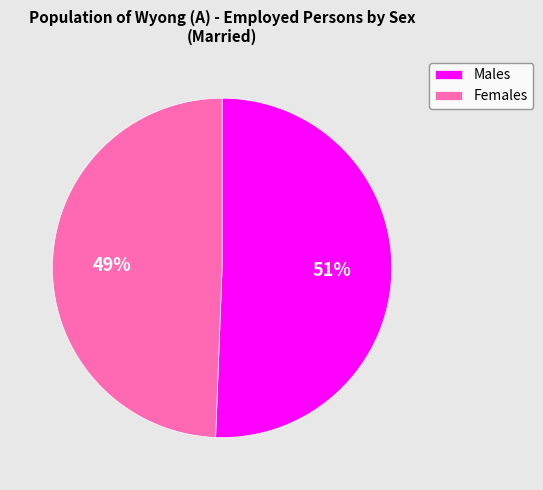

True or false: Males accounts for 51% of the total.

True